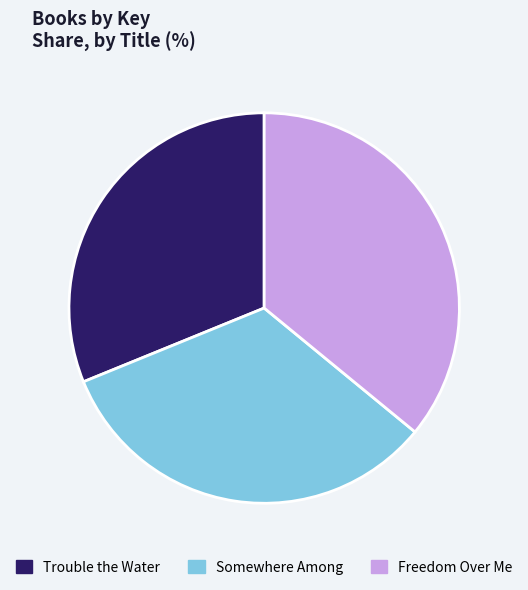

Combined, do Somewhere Among and Trouble the Water account for over 50%?

Yes